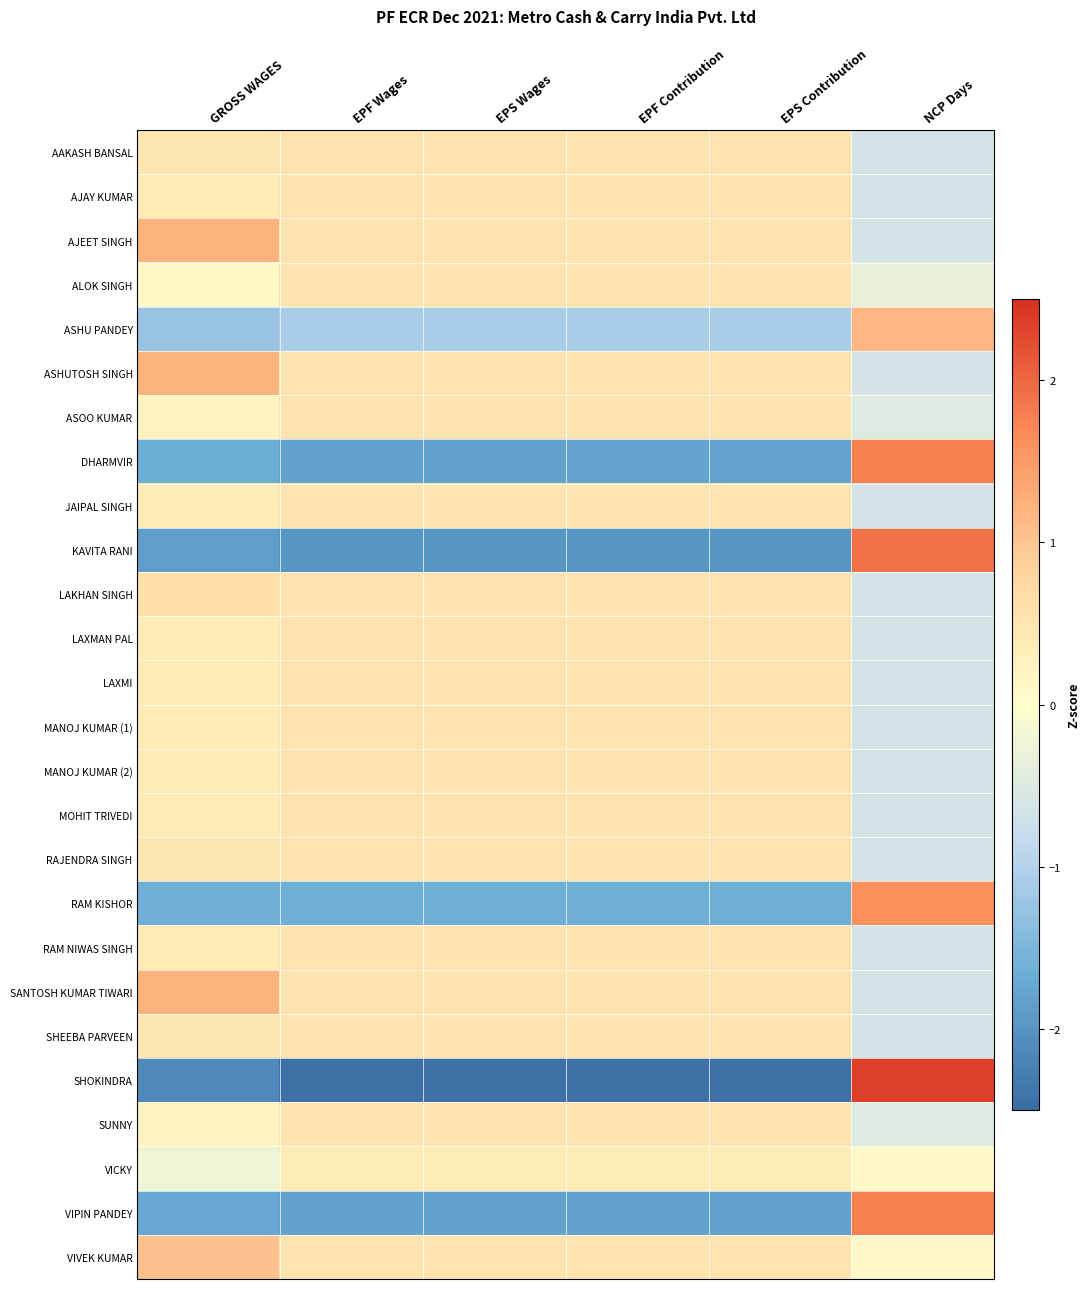

What is the spread (max minus min) of values at EPS Contribution?

3.0